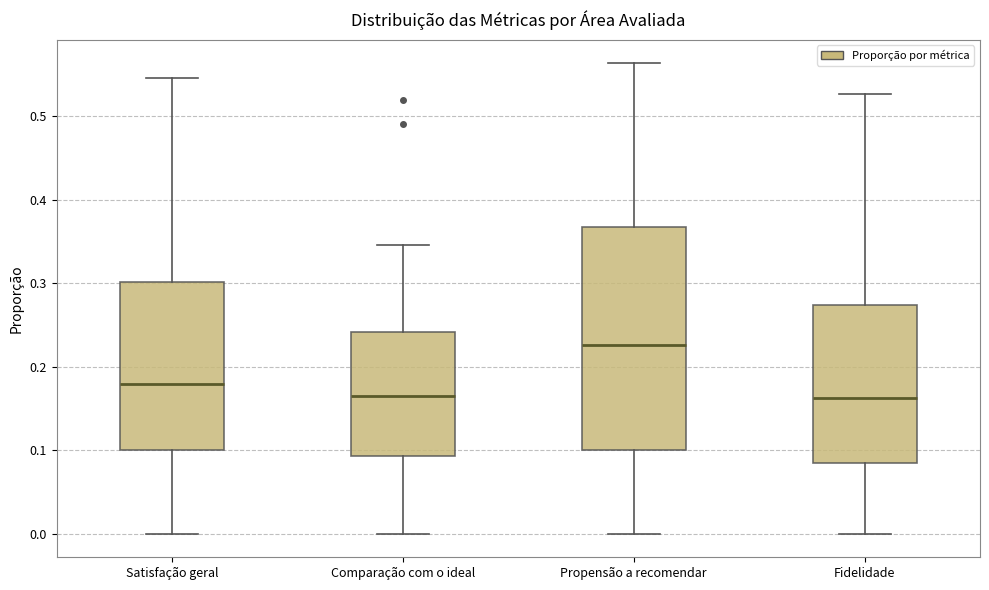

Where does the upper whisker of the box for Comparação com o ideal end on the y-axis? The values are not printed on the chart, so give them approximately, as read against the axis.

0.35